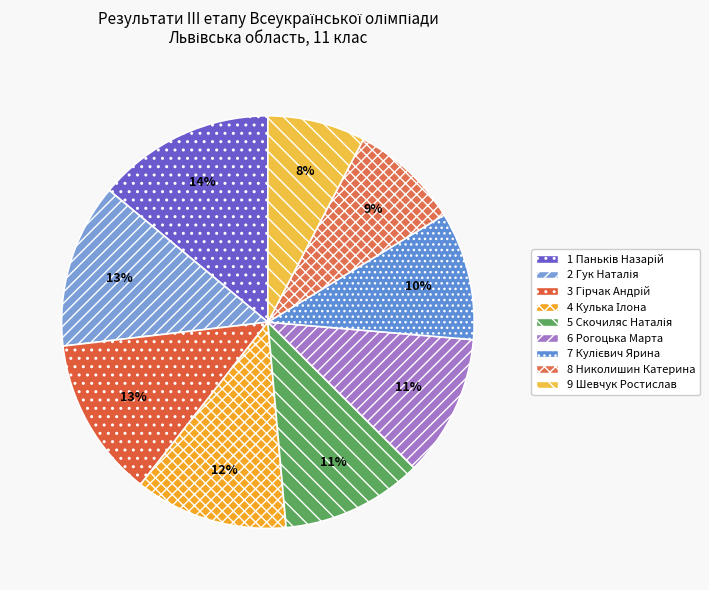

Count the number of slices in the pie.

9